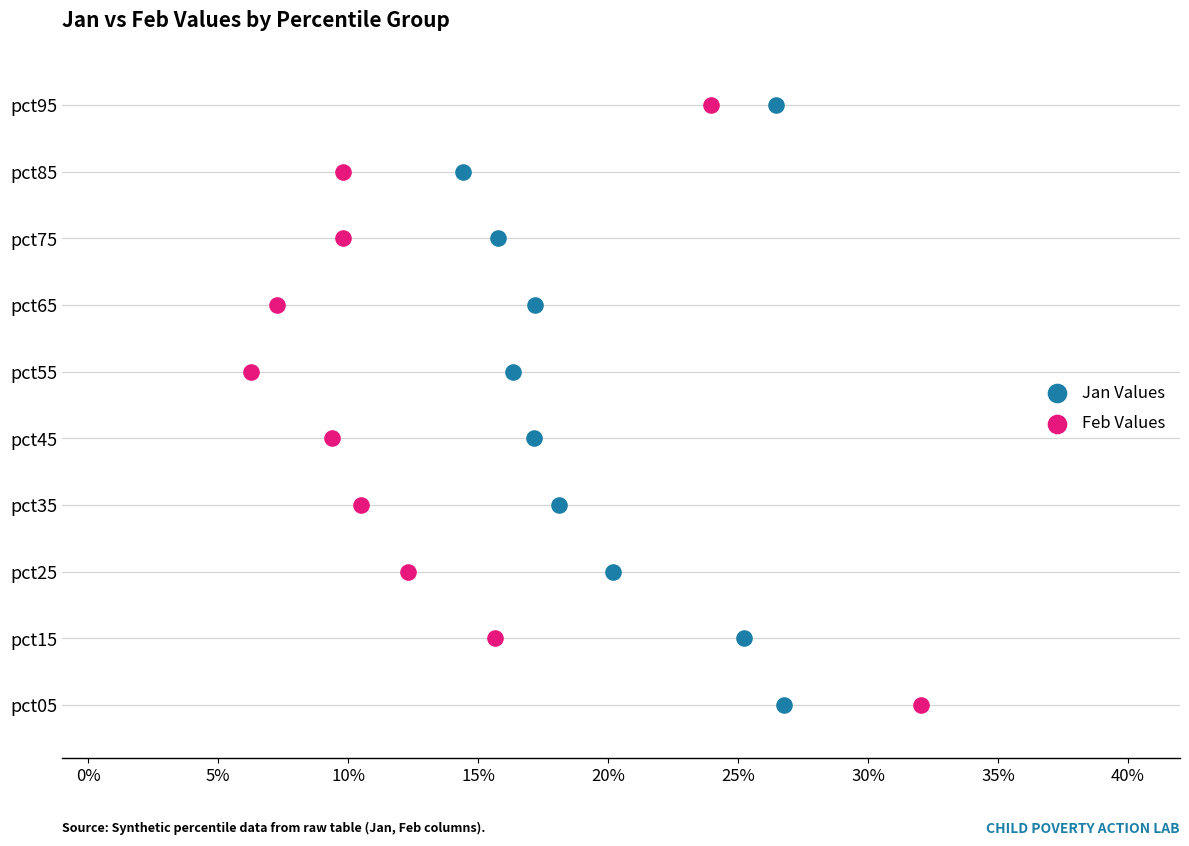

What are all the series names shown in the legend?

Jan Values, Feb Values